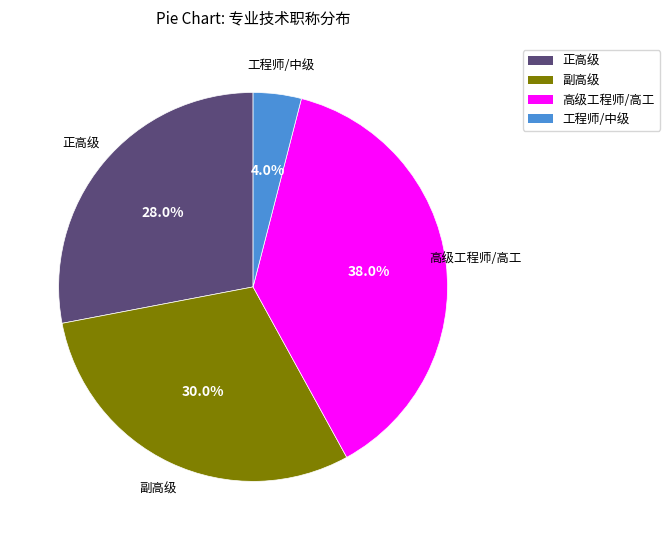

To the nearest percent, what is the average slice percentage?

25%